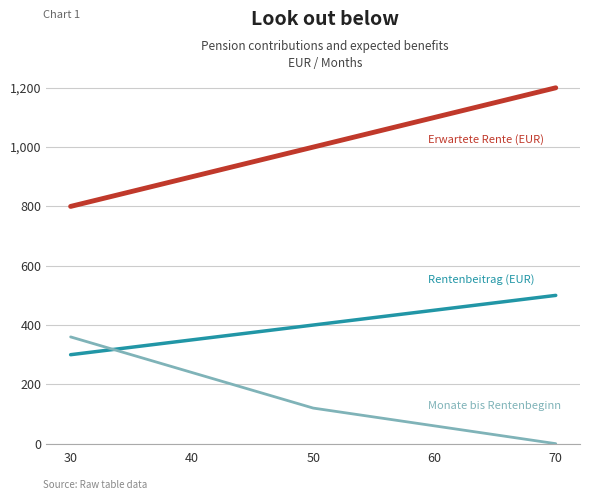

Which label corresponds to the largest value in the chart?

70